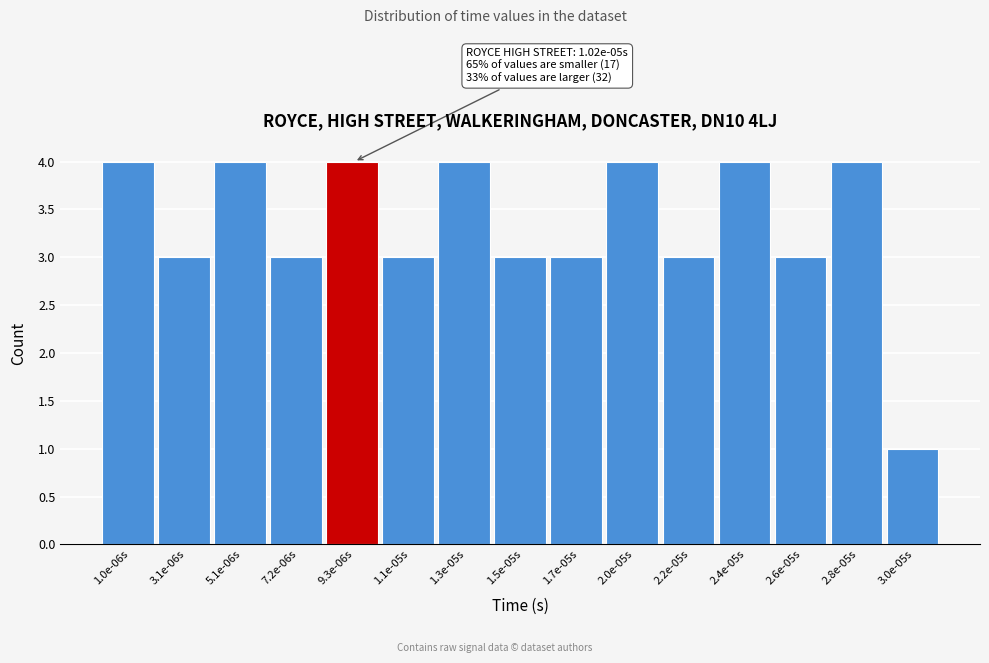

Reading left to right, extract all data points from this chart.

1.0e-06s=4	3.1e-06s=3	5.1e-06s=4	7.2e-06s=3	9.3e-06s=4	1.1e-05s=3	1.3e-05s=4	1.5e-05s=3	1.7e-05s=3	2.0e-05s=4	2.2e-05s=3	2.4e-05s=4	2.6e-05s=3	2.8e-05s=4	3.0e-05s=1